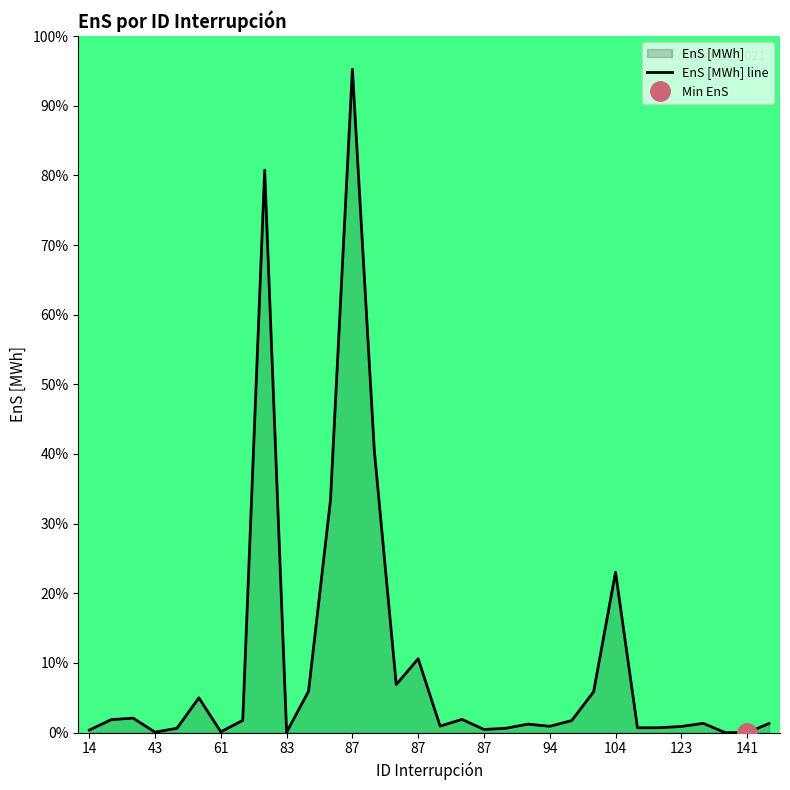

What is the value of the 24th point from the left?

0.1